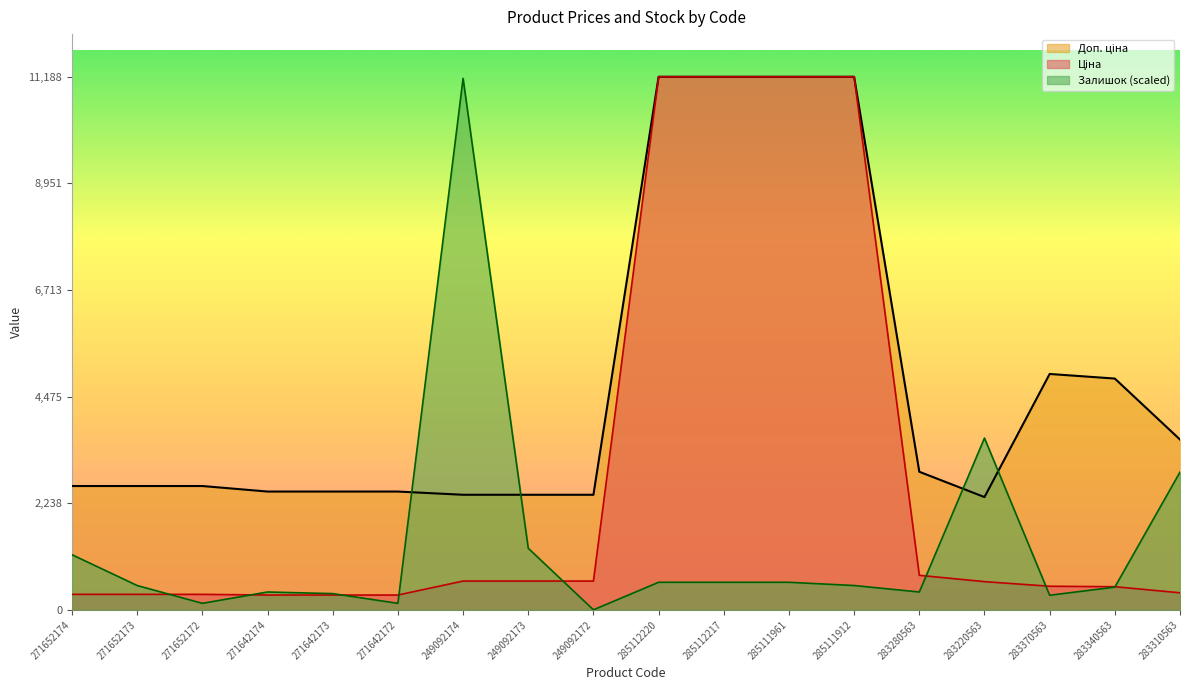

Between which two adjacent categories do Доп. ціна and Залишок first intersect?

271642172 and 249092174